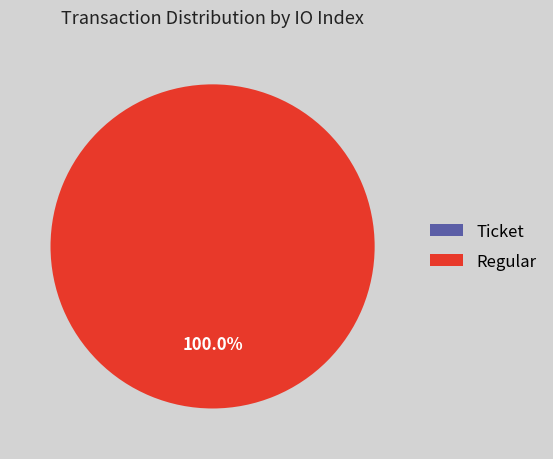

Is there any slice that represents more than half of the pie?

Yes